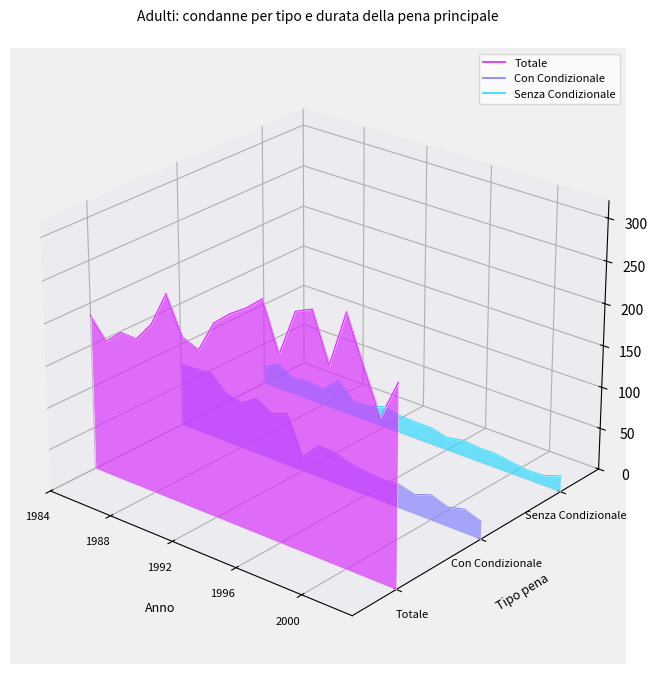

True or false: Totale and Con Condizionale intersect in this chart.

False